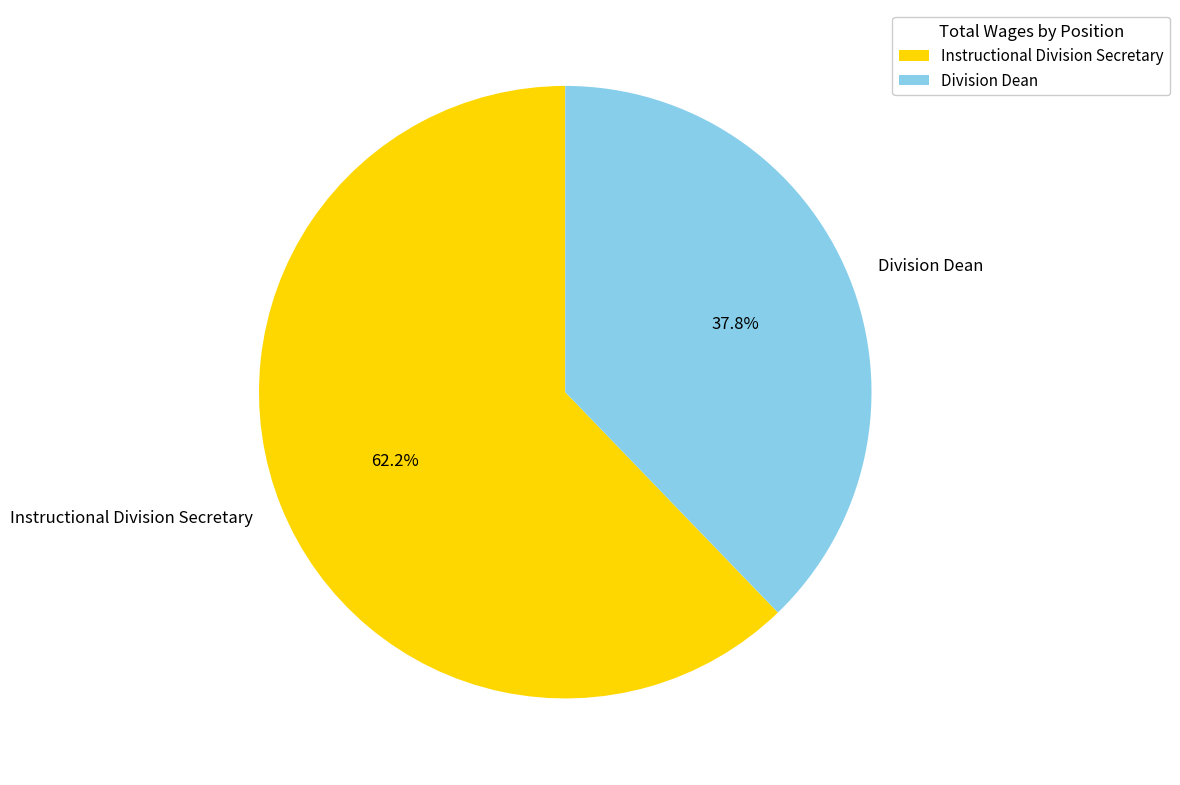

Is there a majority slice in this chart?

Yes